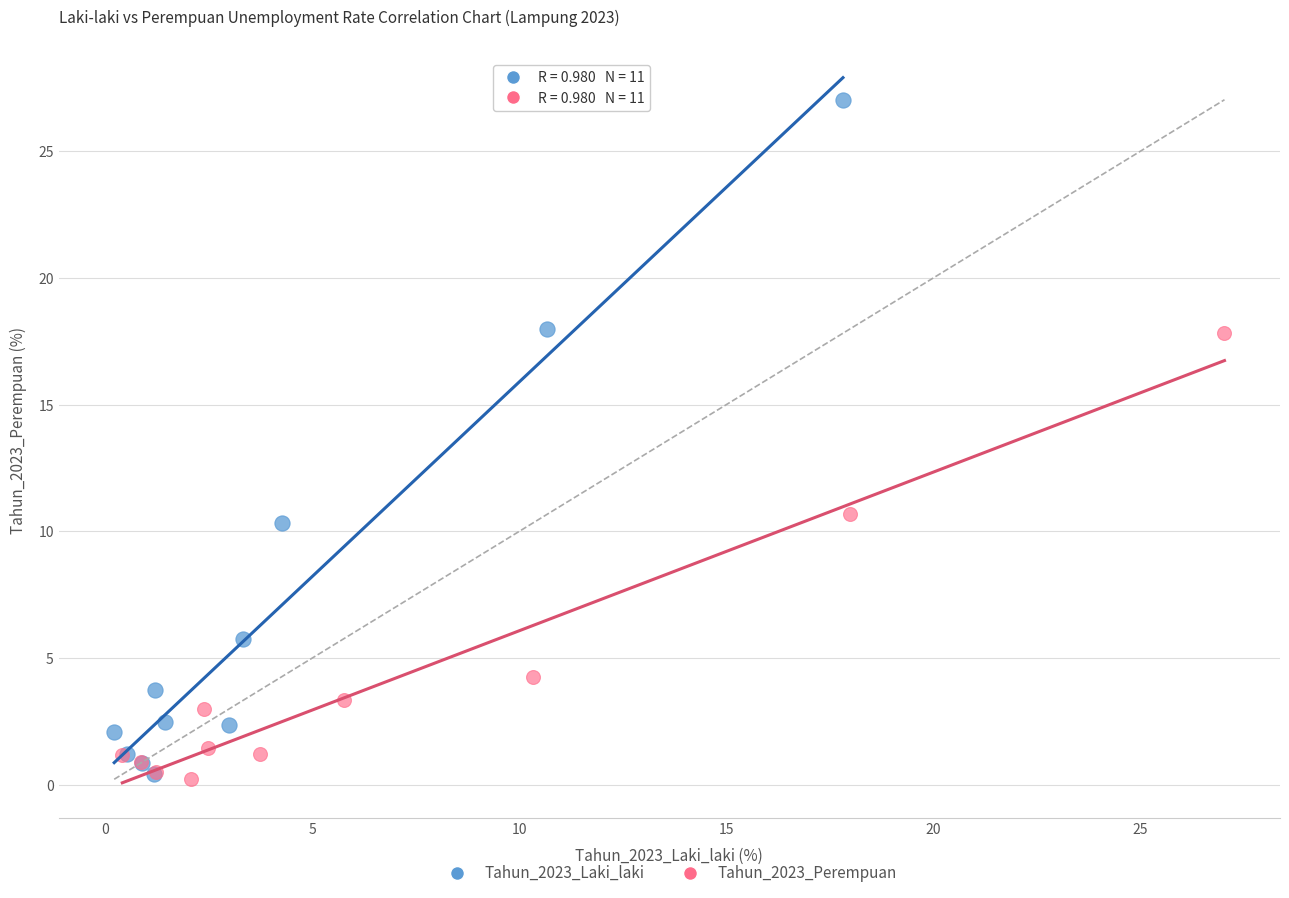

Which series has the largest Y range (max minus min)?

Tahun_2023_Laki_laki